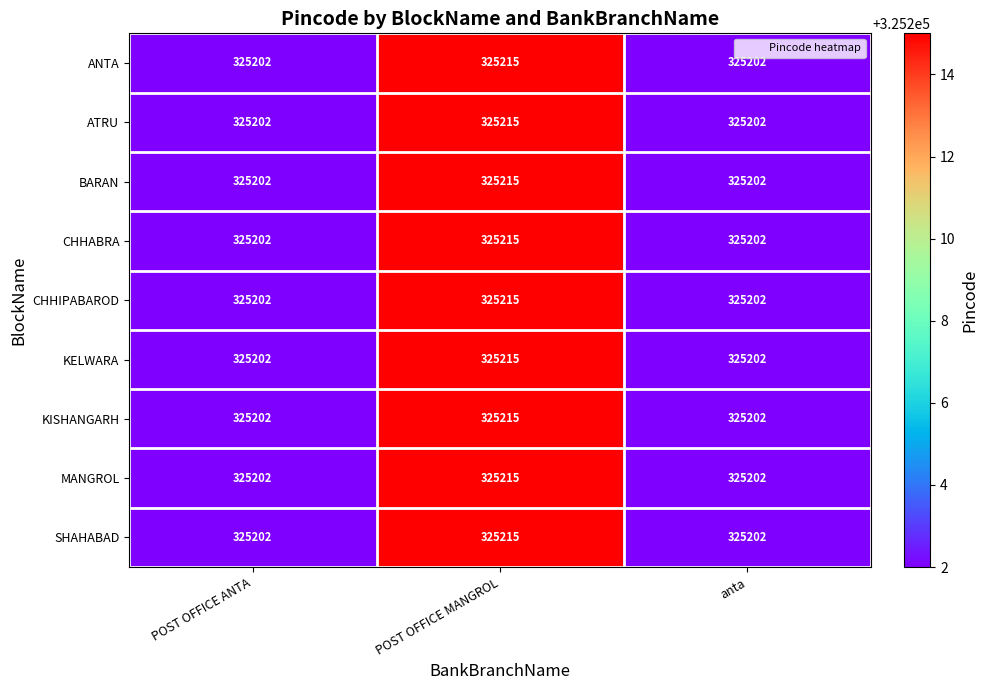

What is the maximum value shown in the chart?

325215